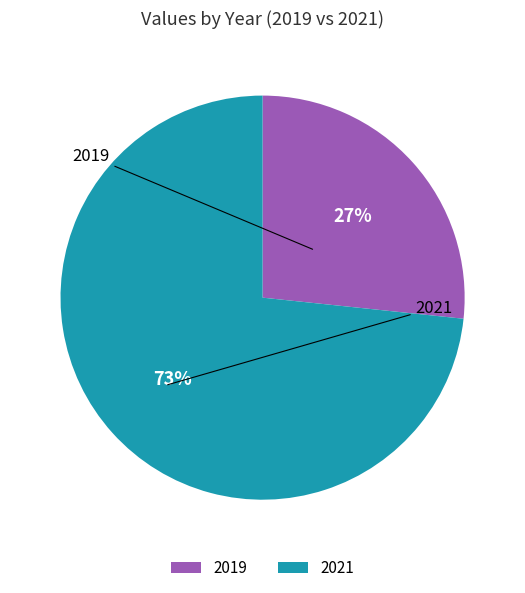

What is the largest slice in the pie chart?

2021